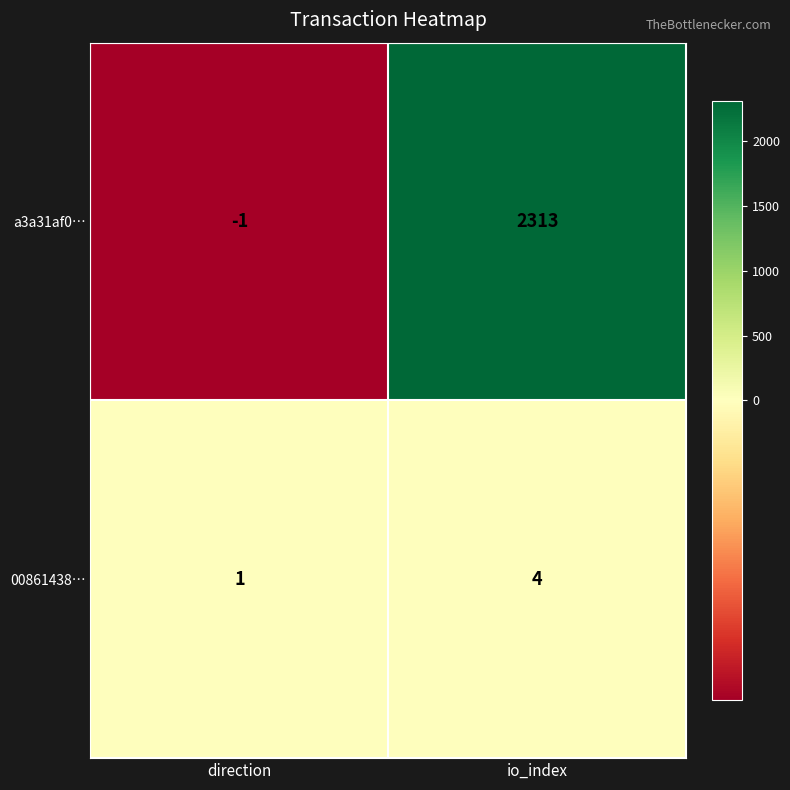

Reading left to right, transcribe all the data shown in this chart.

a3a31af0…: -1	2313
00861438…: 1	4